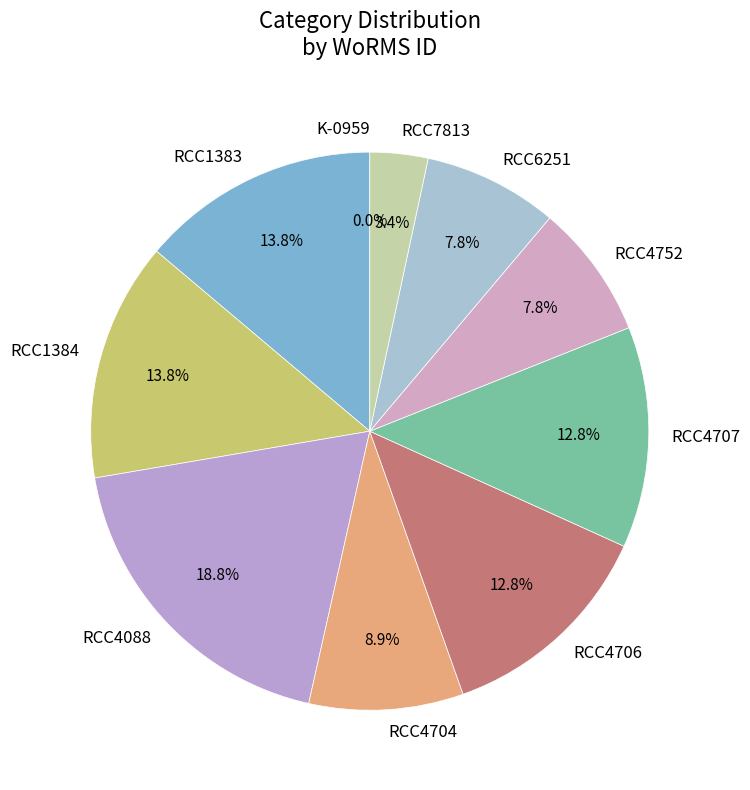

Which category has the biggest portion of the pie?

RCC4088